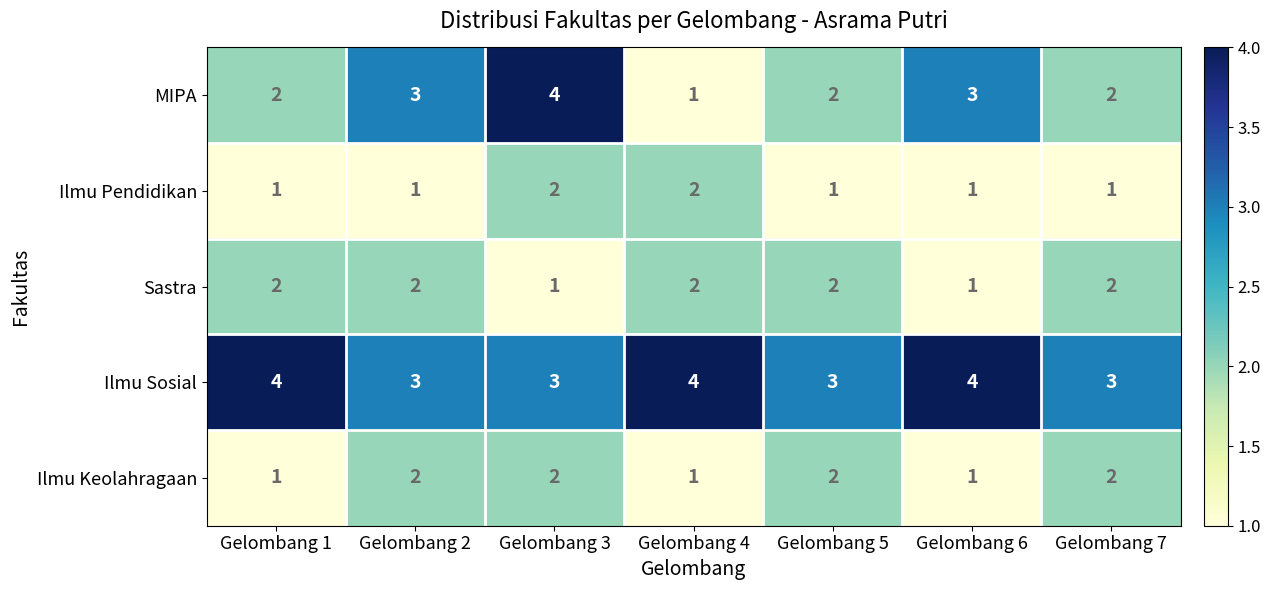

Which category has the highest value in the MIPA series?

Gelombang 3